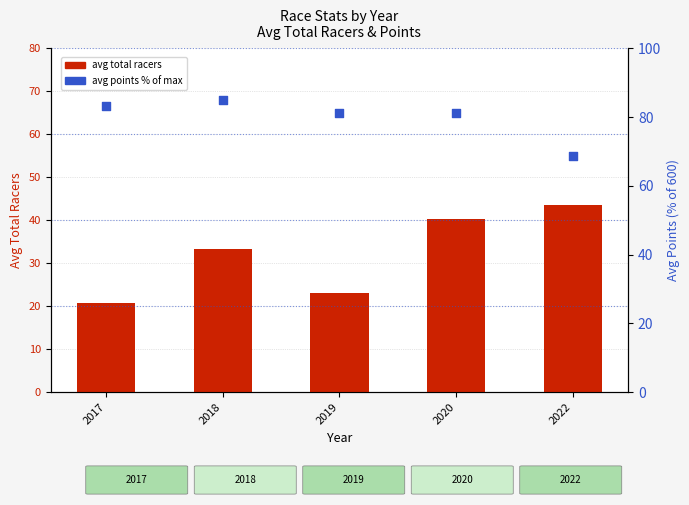

Is the value of Total Racers (avg) at 2020 greater than the value of Avg Points % of max at 2019?

No